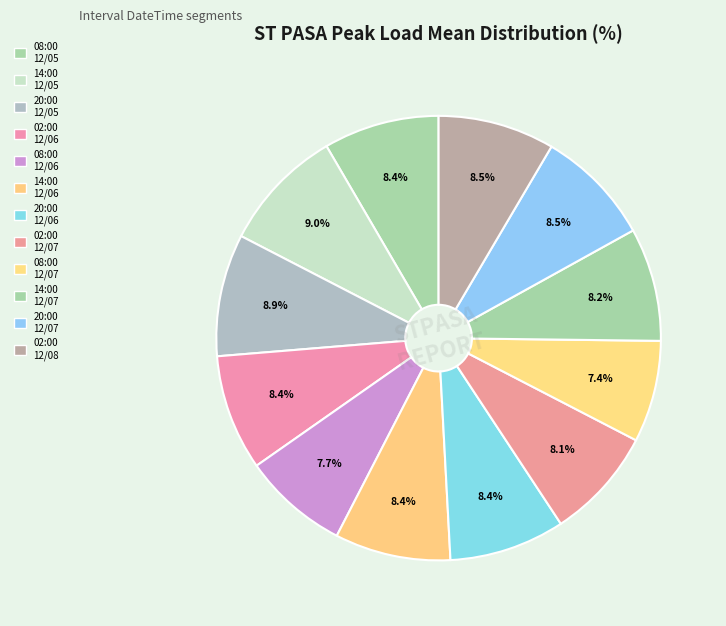

How many slices are in this pie chart?

12